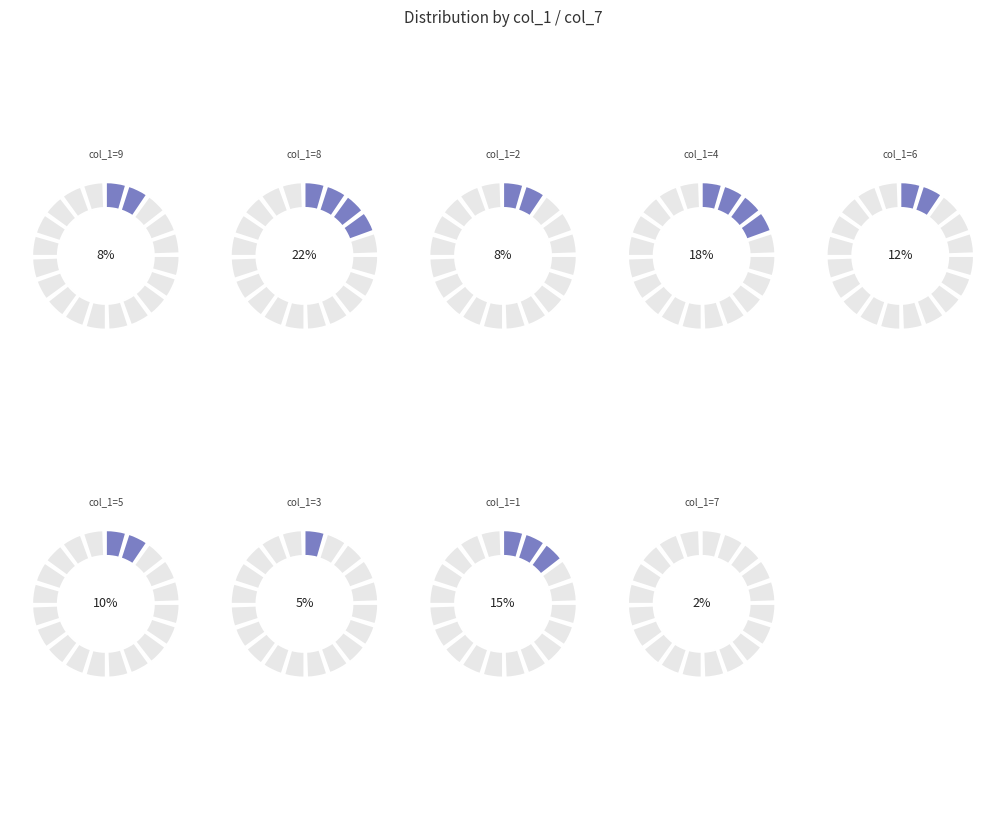

Which slice is the smallest?

7